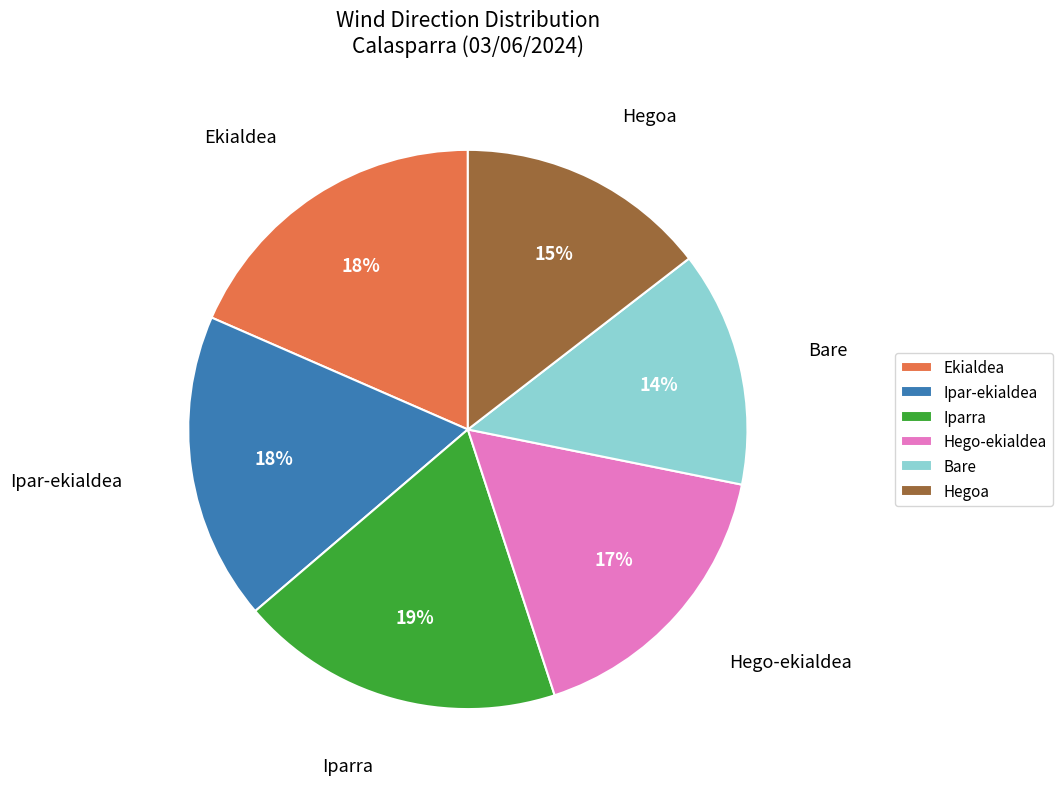

To the nearest percent, what is the average slice percentage?

17%